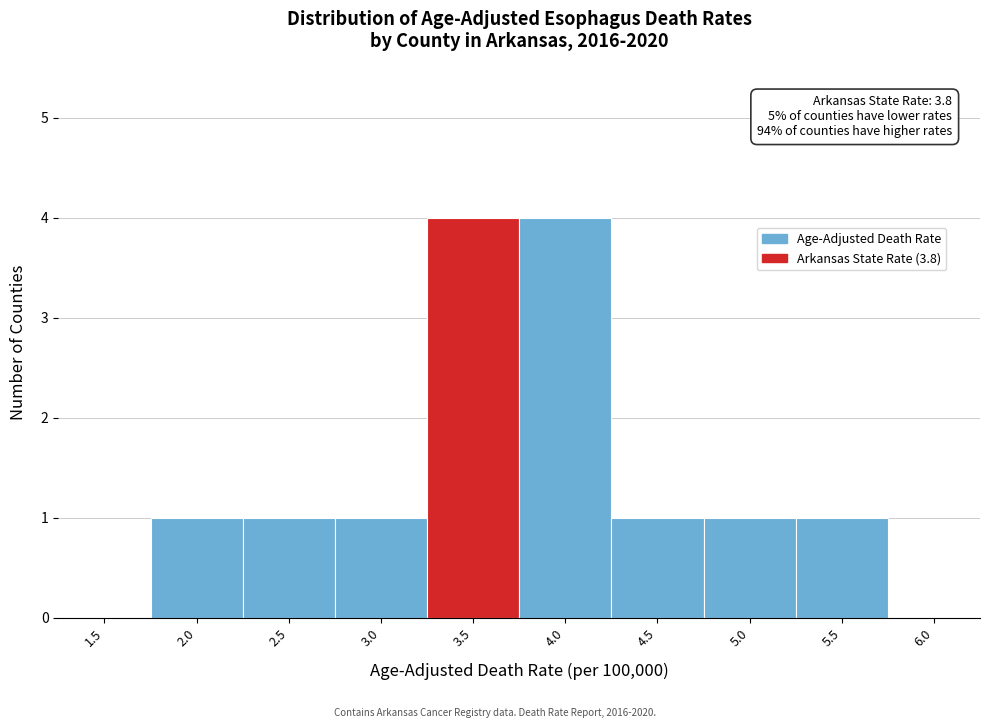

Reading left to right, transcribe all the data shown in this chart.

1.5=0	2.0=1	2.5=1	3.0=1	3.5=4	4.0=4	4.5=1	5.0=1	5.5=1	6.0=0